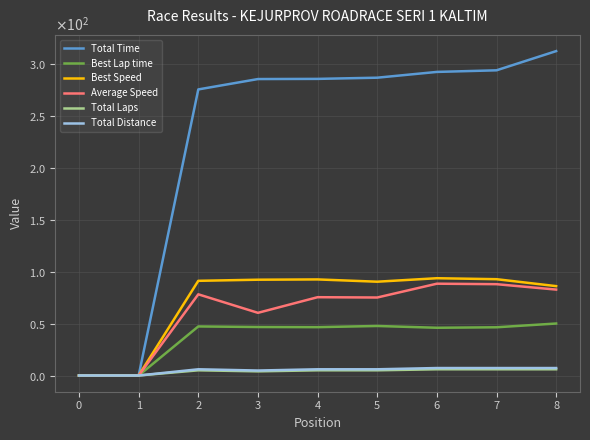

What are all the series names shown in the legend?

Total Time, Best Lap time, Best Speed, Average Speed, Total Laps, Total Distance